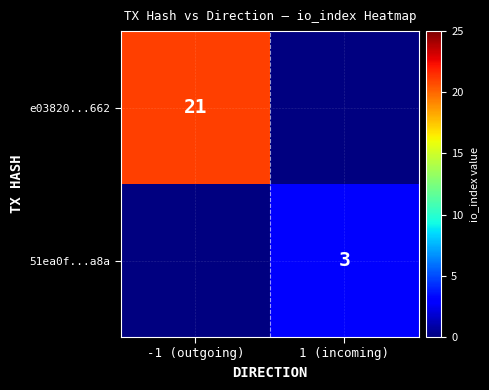

The value of 51ea0f...a8a at 1 (incoming) is 5. True or false?

False